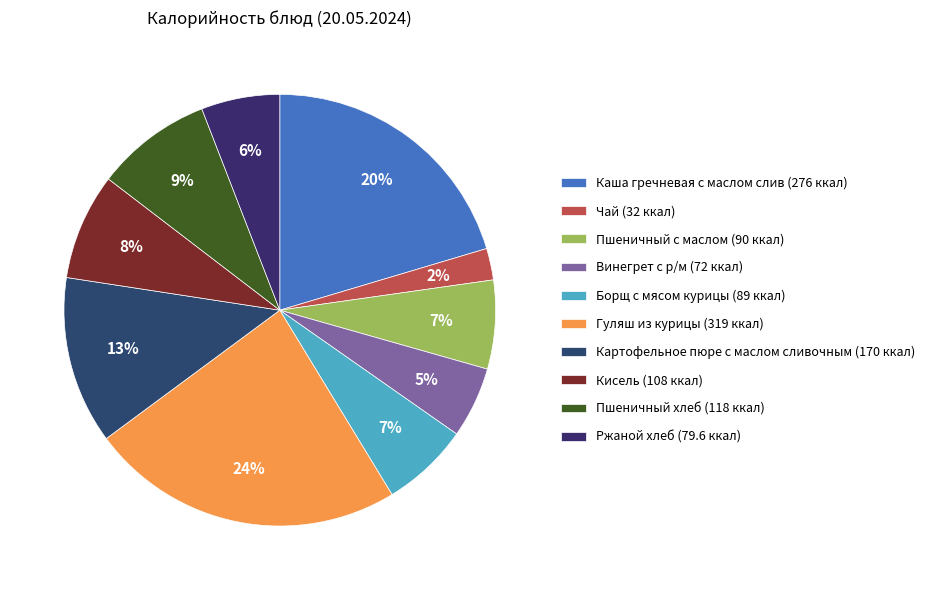

The Ржаной хлеб slice represents 6% of the pie. True or false?

True